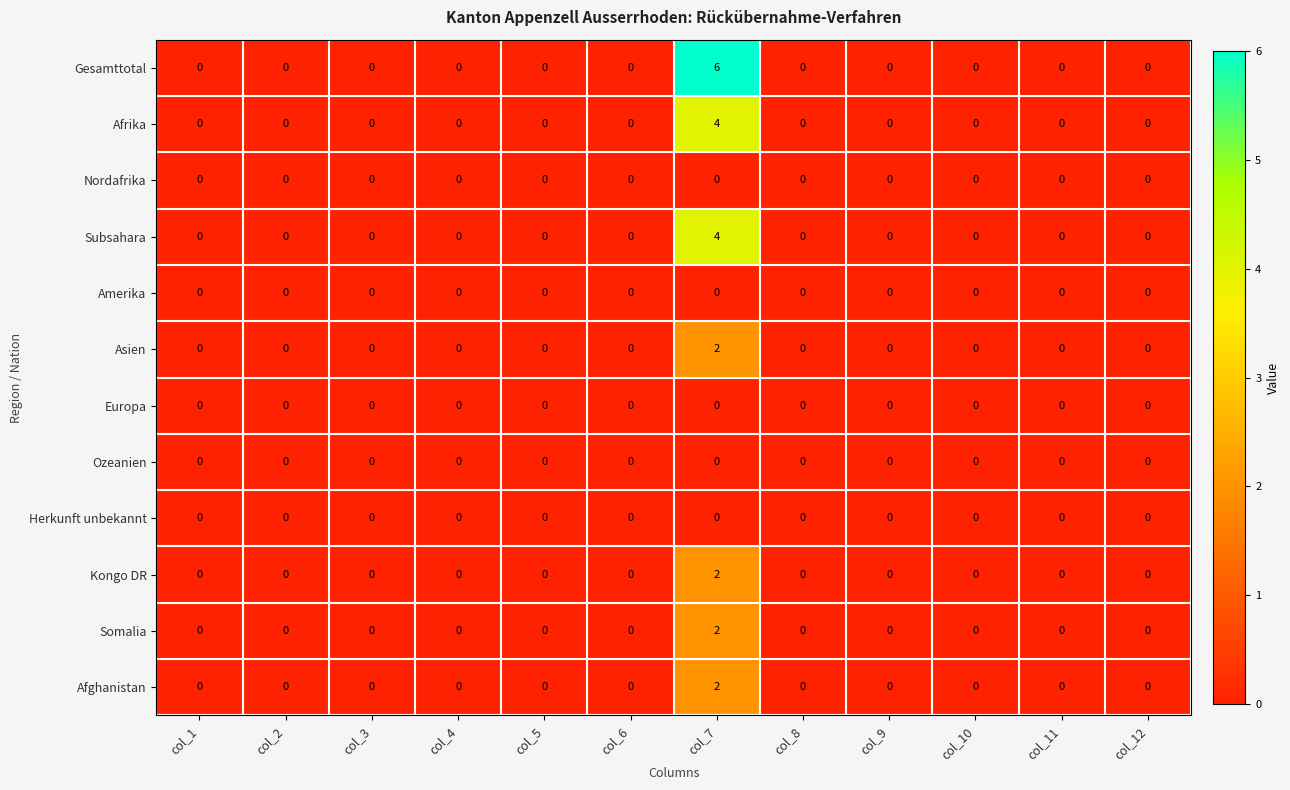

Which series has the widest spread of values?

Gesamttotal